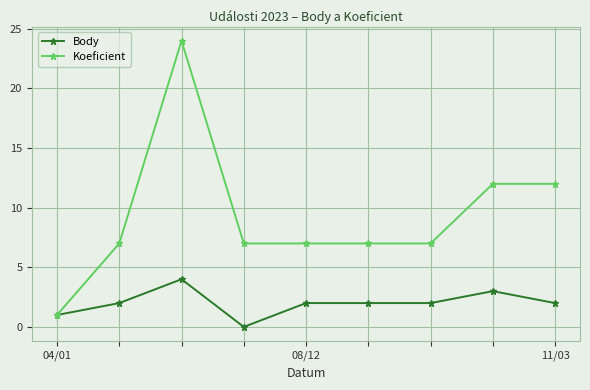

True or false: Body has more than 1 interior local peaks.

True